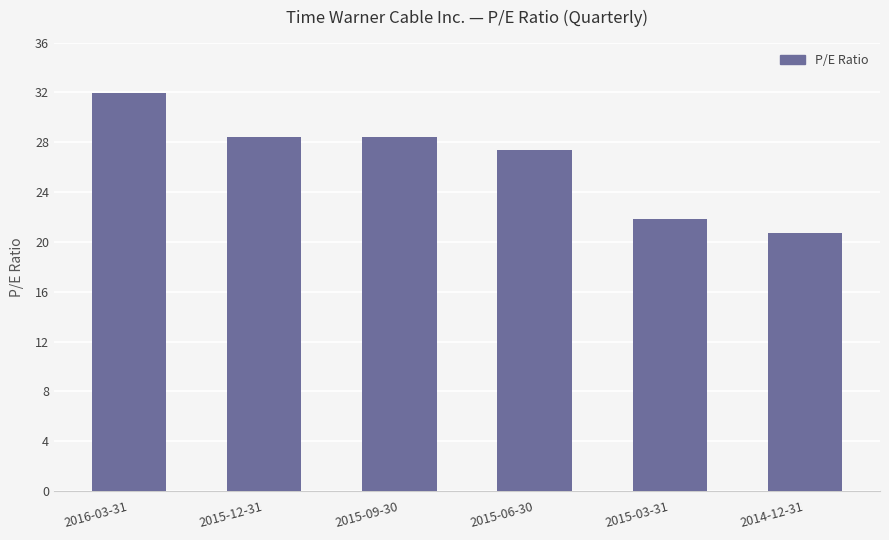

At which category does the chart reach its peak across all series?

2016-03-31